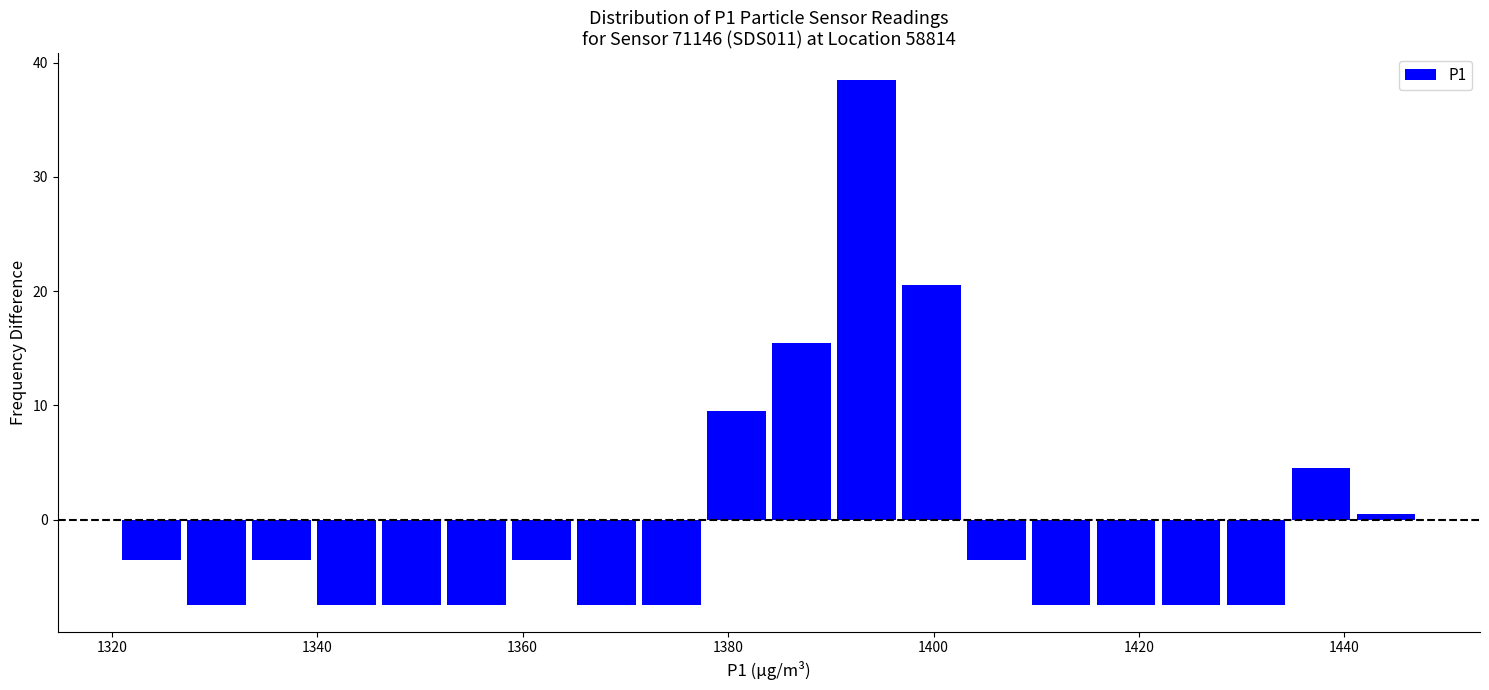

Read against the x-axis, roughly where is the centre of the tallest bar?

1394